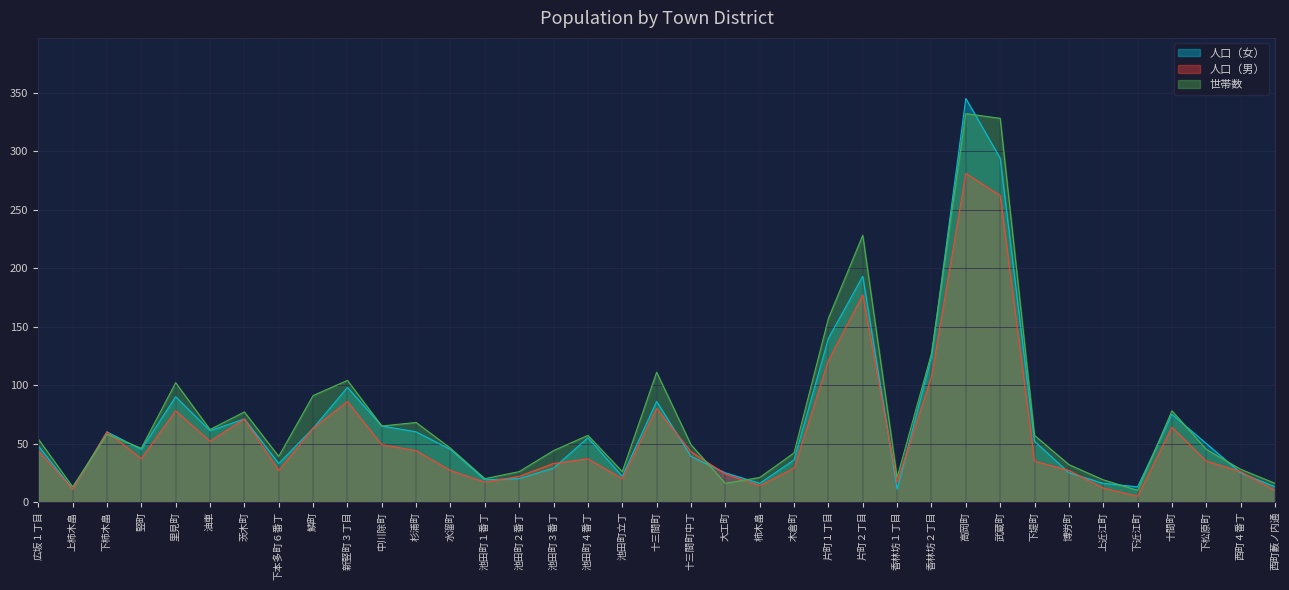

List the labels in order of 人口（女） value, largest first.

高岡町, 武蔵町, 片町２丁目, 片町１丁目, 香林坊２丁目, 新竪町３丁目, 里見町, 十三間町, 十間町, 茨木町, 中川除町, 鱗町, 油車, 下柿木畠, 杉浦町, 池田町４番丁, 下堤町, 下松原町, 広坂１丁目, 竪町, 水溜町, 十三間町中丁, 木倉町, 下本多町６番丁, 池田町３番丁, 大工町, 博労町, 西町４番丁, 池田町立丁, 池田町２番丁, 池田町１番丁, 柿木畠, 上近江町, 下近江町, 西町藪ノ内通, 上柿木畠, 香林坊１丁目